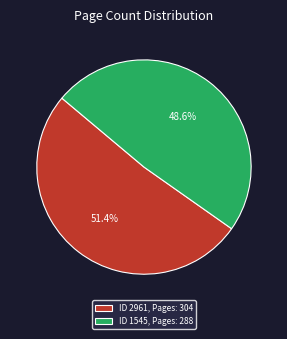

Which slice is the smallest?

ID 1545, Pages: 288